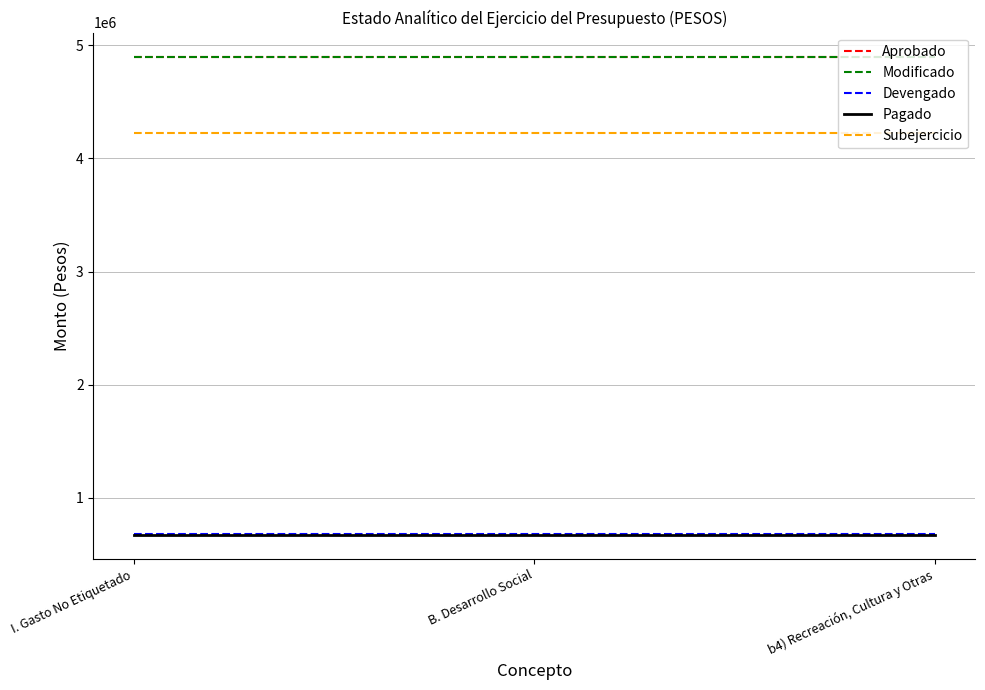

How many lines are shown in the chart?

5